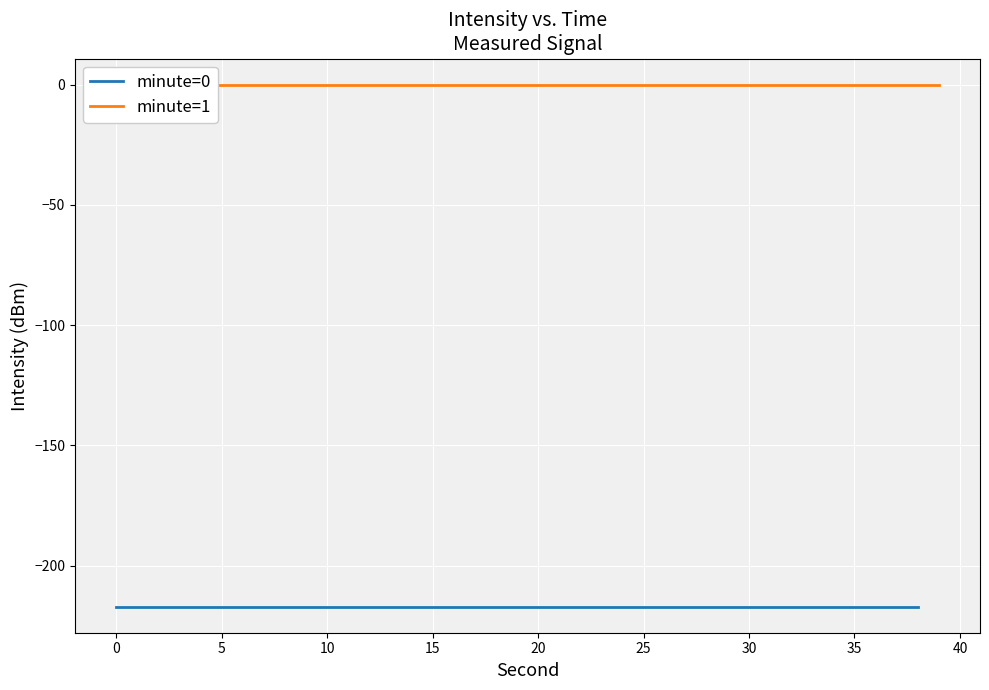

What are all the series names shown in the legend?

minute=0, minute=1